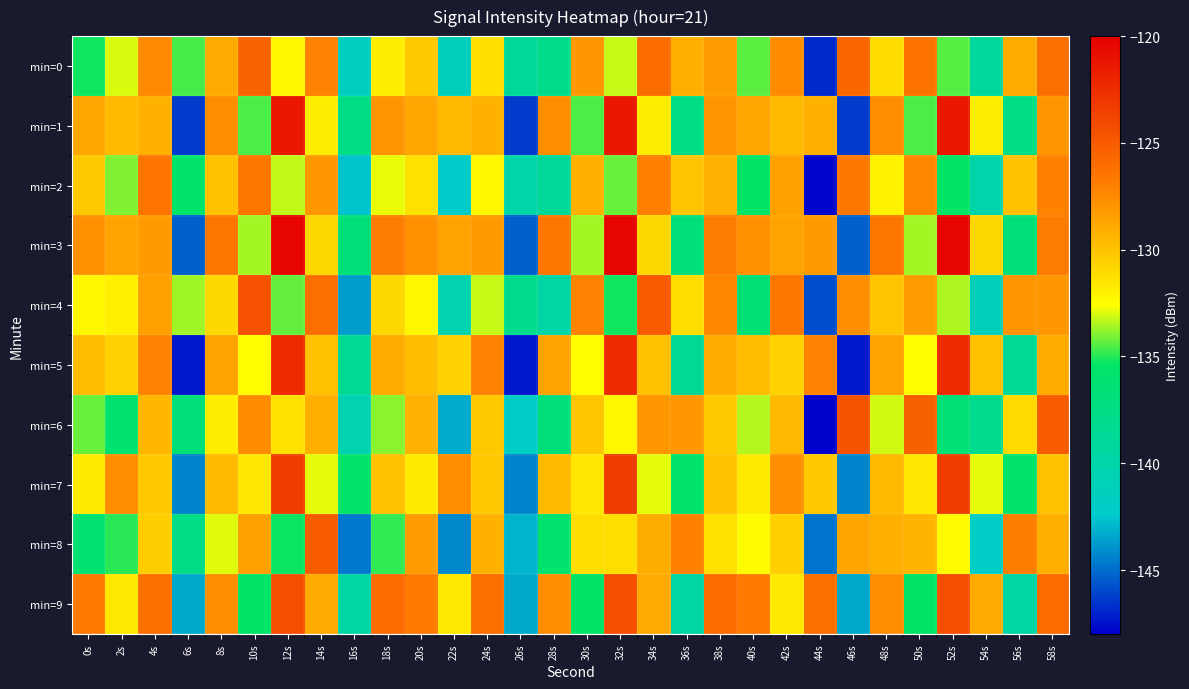

What is the total value across all series at 2s?

-1318.0